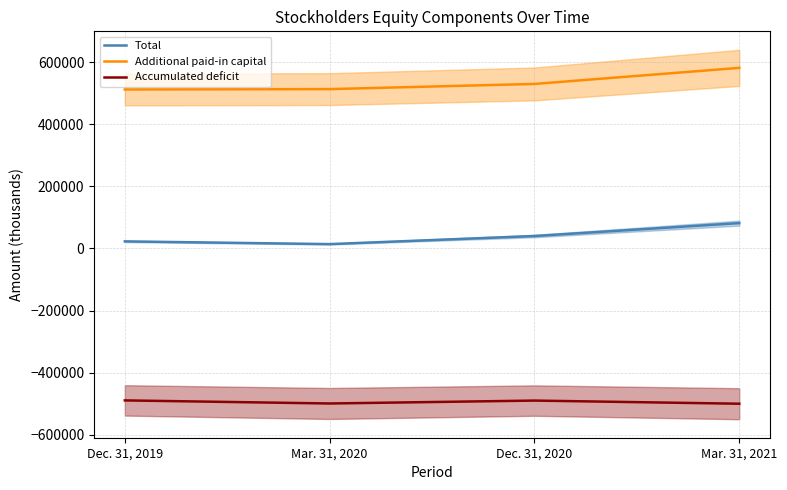

What is the average value of the Accumulated deficit series?

-494514